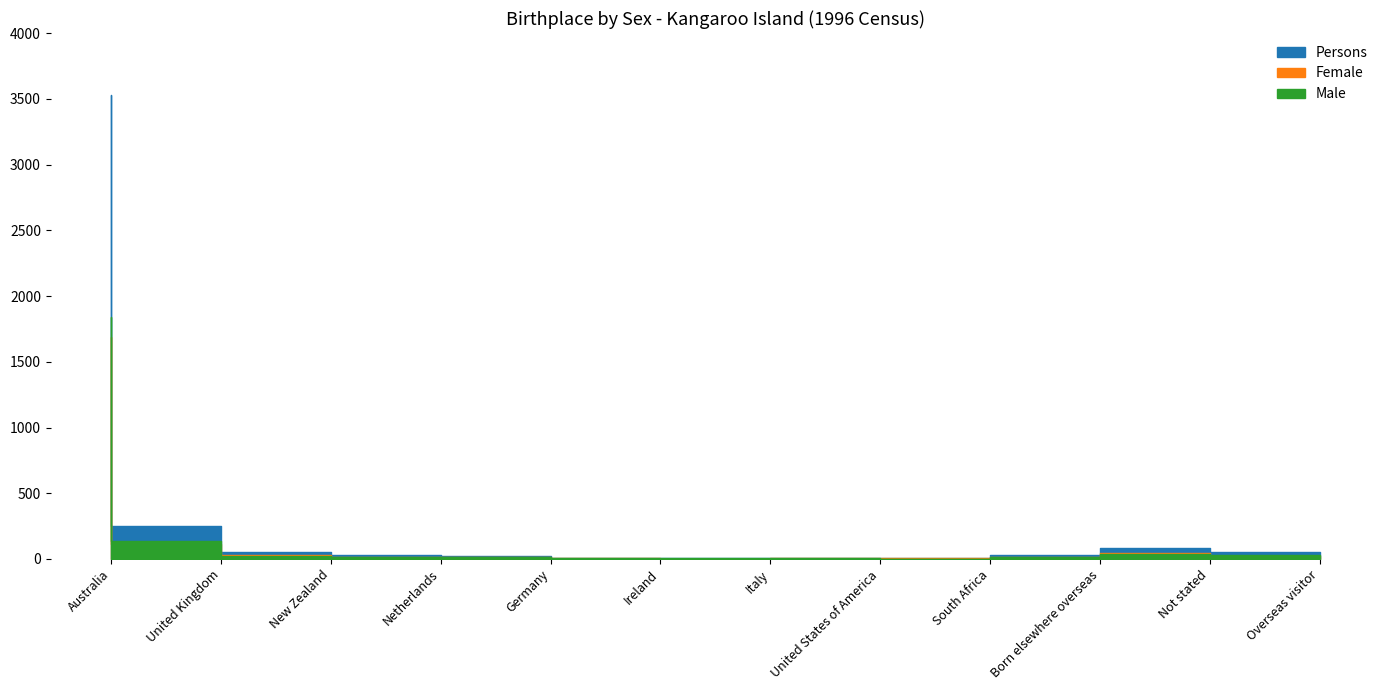

How many data points in Male are above 17?

5